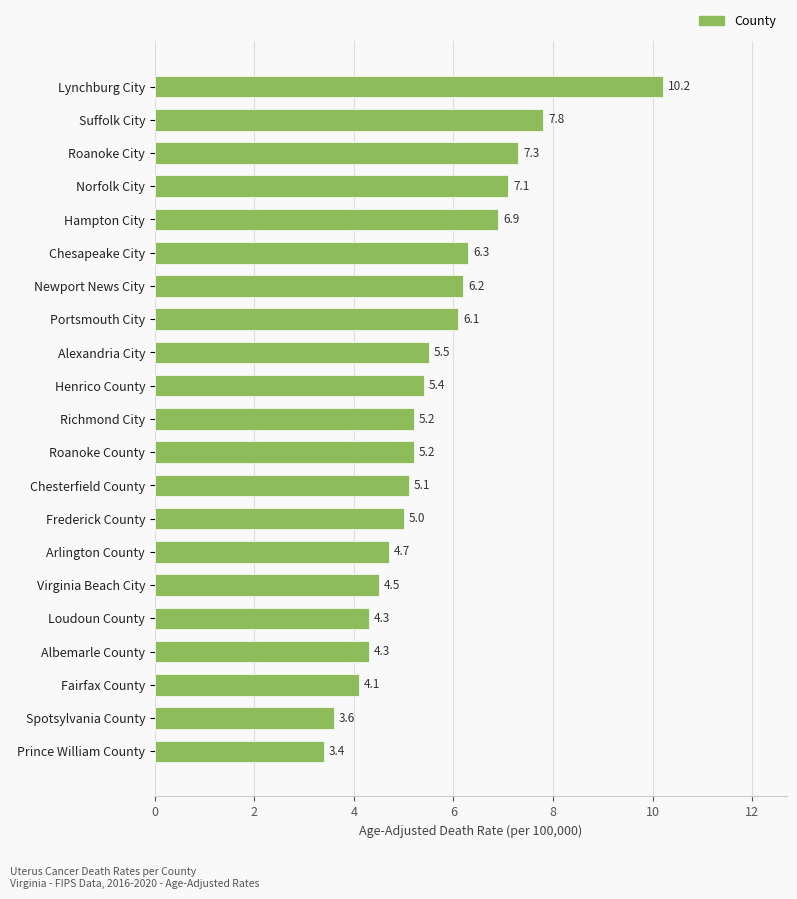

Are the bars horizontal?

Yes